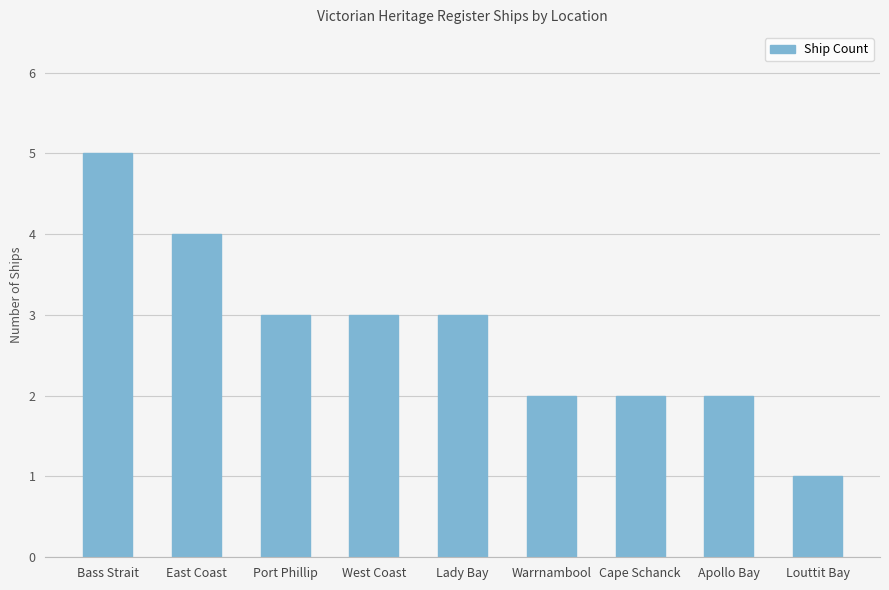

Reading left to right, list all the values displayed in this chart.

Bass Strait=5	East Coast=4	Port Phillip=3	West Coast=3	Lady Bay=3	Warrnambool=2	Cape Schanck=2	Apollo Bay=2	Louttit Bay=1